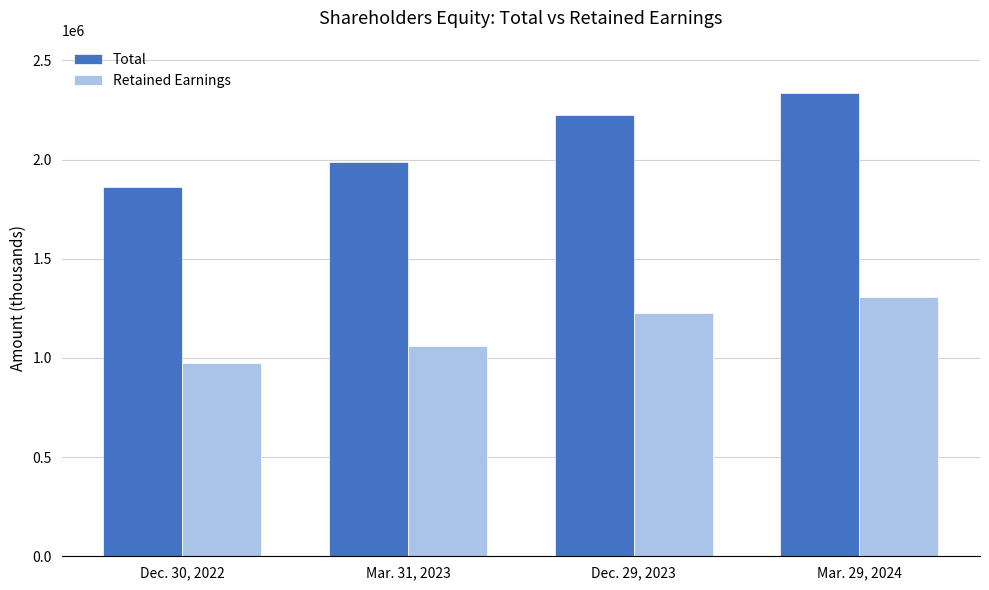

Reading right to left, list all the values displayed in this chart.

Total: 2335649	2224225	1986343	1859652
Retained Earnings: 1307130	1227938	1059980	976851